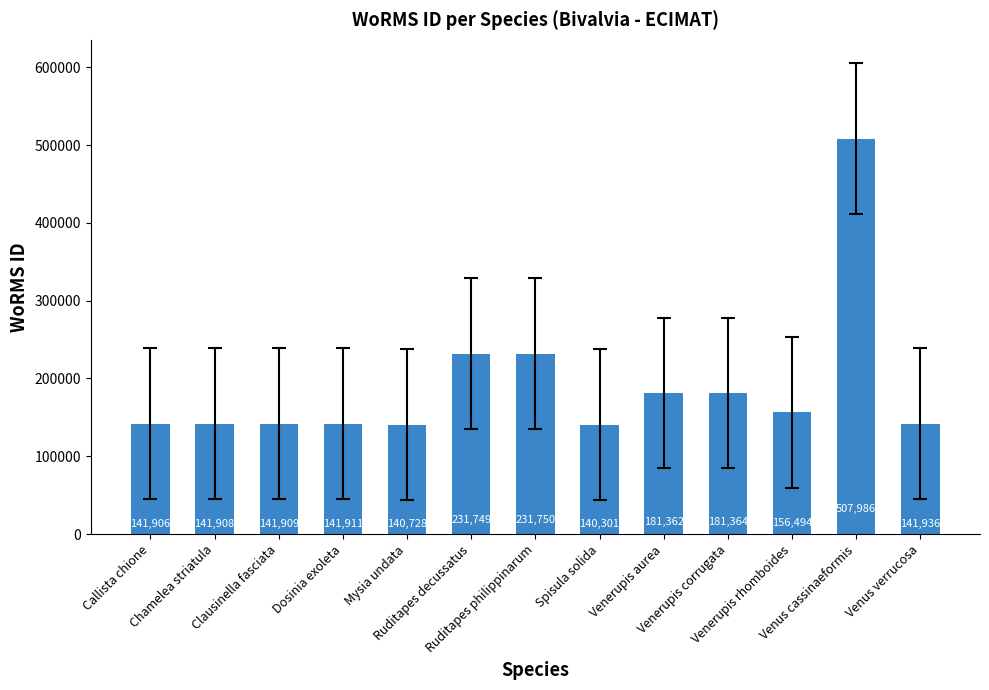

Reading left to right, transcribe all the data shown in this chart.

Callista chione=141906	Chamelea striatula=141908	Clausinella fasciata=141909	Dosinia exoleta=141911	Mysia undata=140728	Ruditapes decussatus=231749	Ruditapes philippinarum=231750	Spisula solida=140301	Venerupis aurea=181362	Venerupis corrugata=181364	Venerupis rhomboides=156494	Venus cassinaeformis=507986	Venus verrucosa=141936